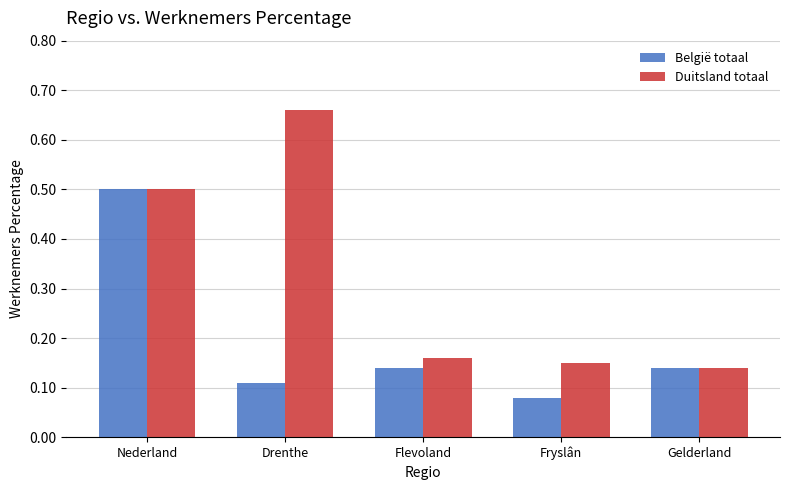

Where is Duitsland totaal nearest to the value 0?

Gelderland